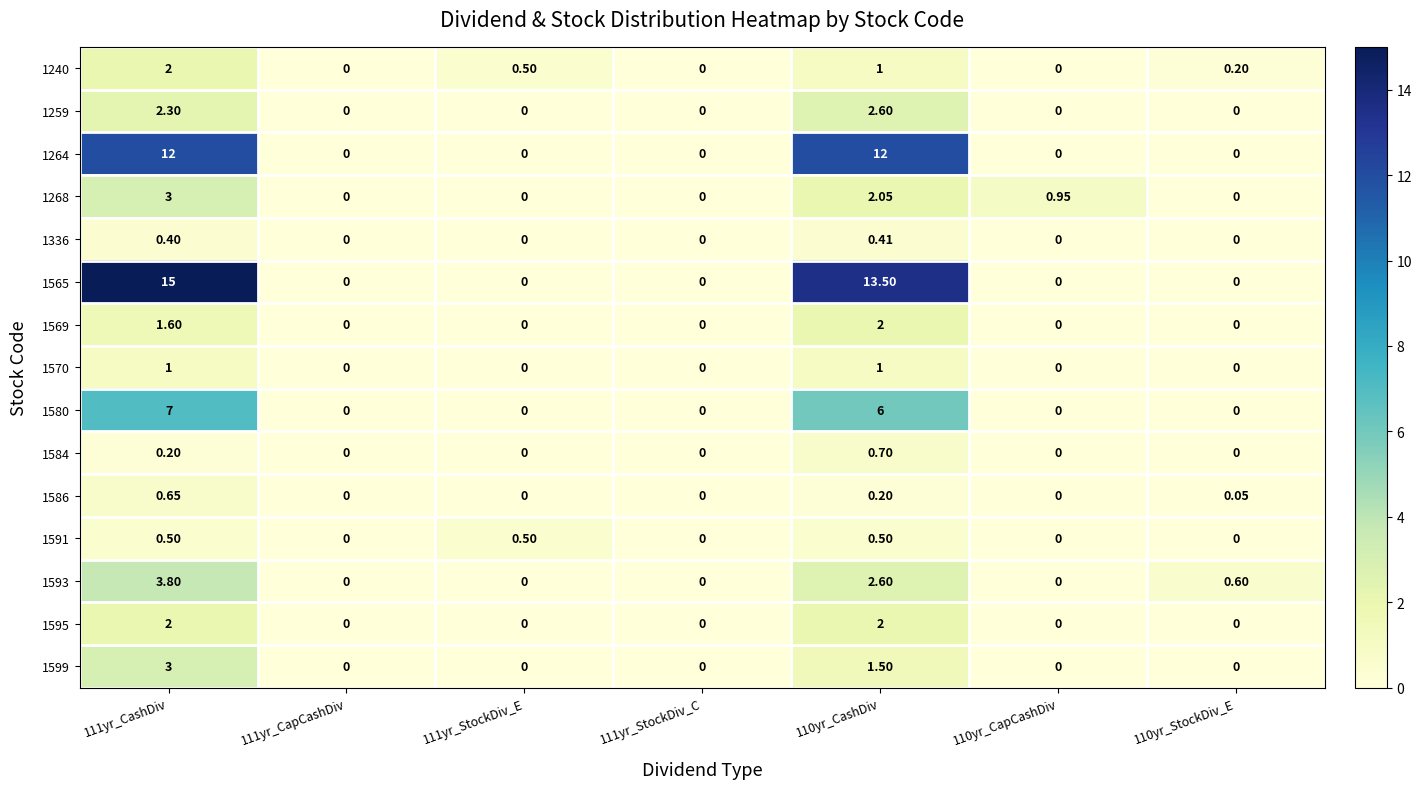

Count the number of categories in the chart.

7